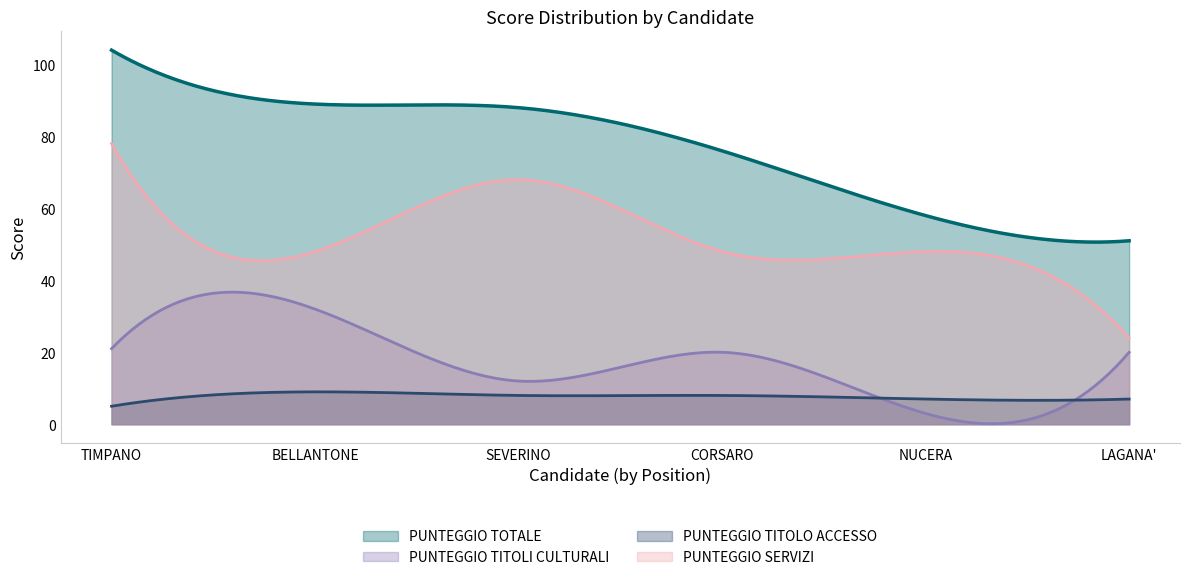

True or false: PUNTEGGIO TITOLO ACCESSO has a value of 9 at BELLANTONE.

True